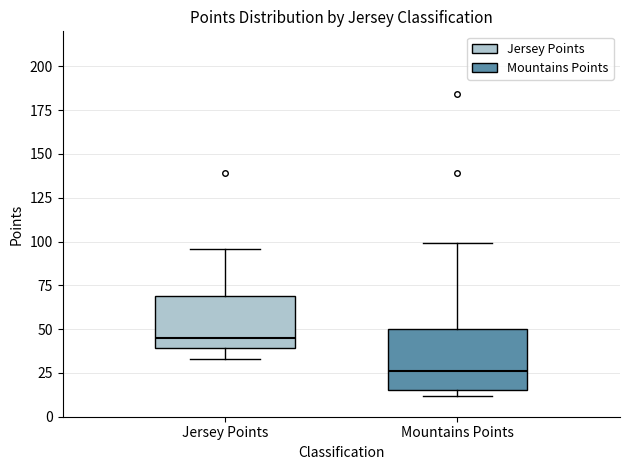

Reading left to right, transcribe this box plot: for each box, give where its median line is, the range the box spans, and where its two whiskers end, as read against the y-axis. The values are not printed on the chart, so give them approximately, as read against the axis.

Jersey Points: median 45, box 40 to 70, whiskers 35 to 95
Mountains Points: median 25, box 15 to 50, whiskers 10 to 100